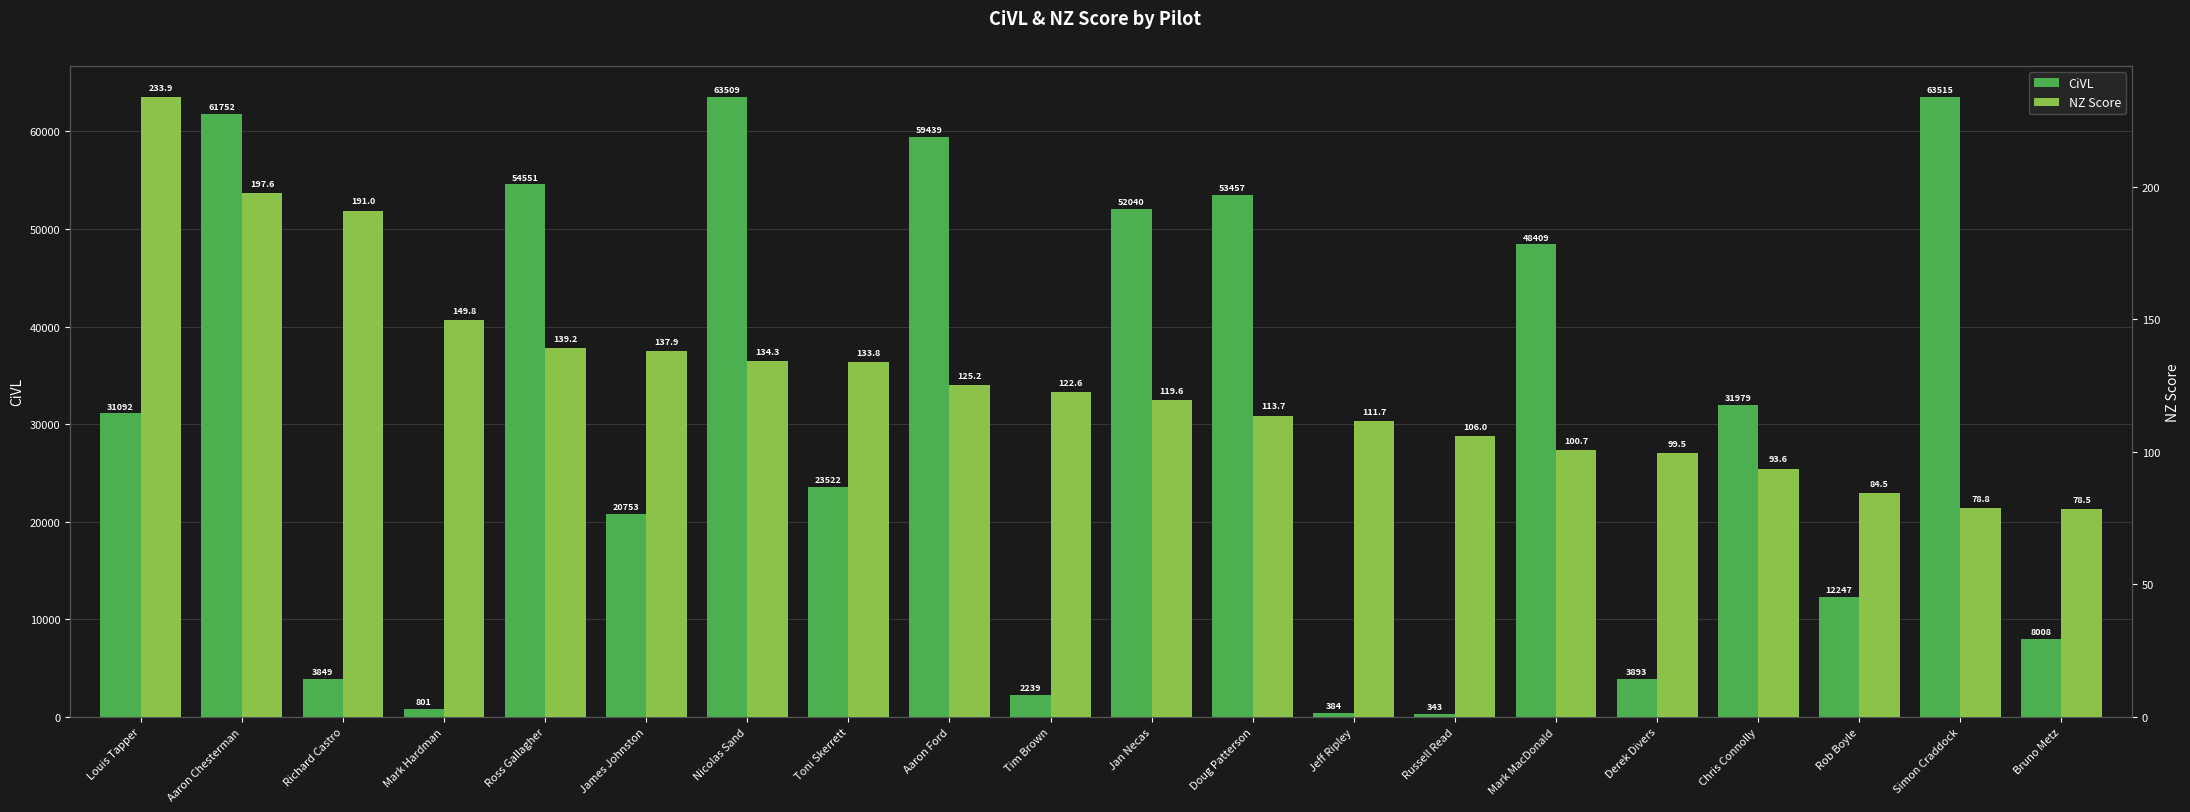

List the labels in order of NZ Score value, largest first.

Louis Tapper, Aaron Chesterman, Richard Castro, Mark Hardman, Ross Gallagher, James Johnston, Nicolas Sand, Toni Skerrett, Aaron Ford, Tim Brown, Jan Necas, Doug Patterson, Jeff Ripley, Russell Read, Mark MacDonald, Derek Divers, Chris Connolly, Rob Boyle, Simon Craddock, Bruno Metz